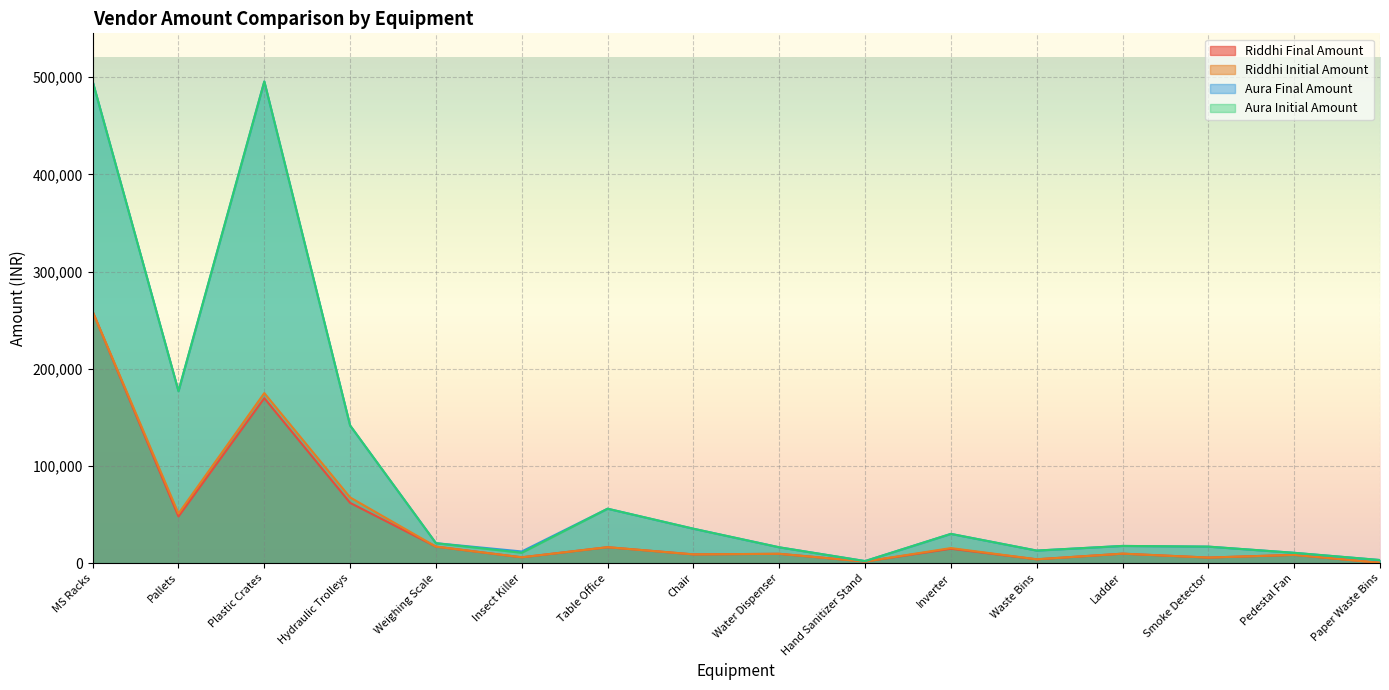

What is the highest value of the Aura Final Amount series?

495600